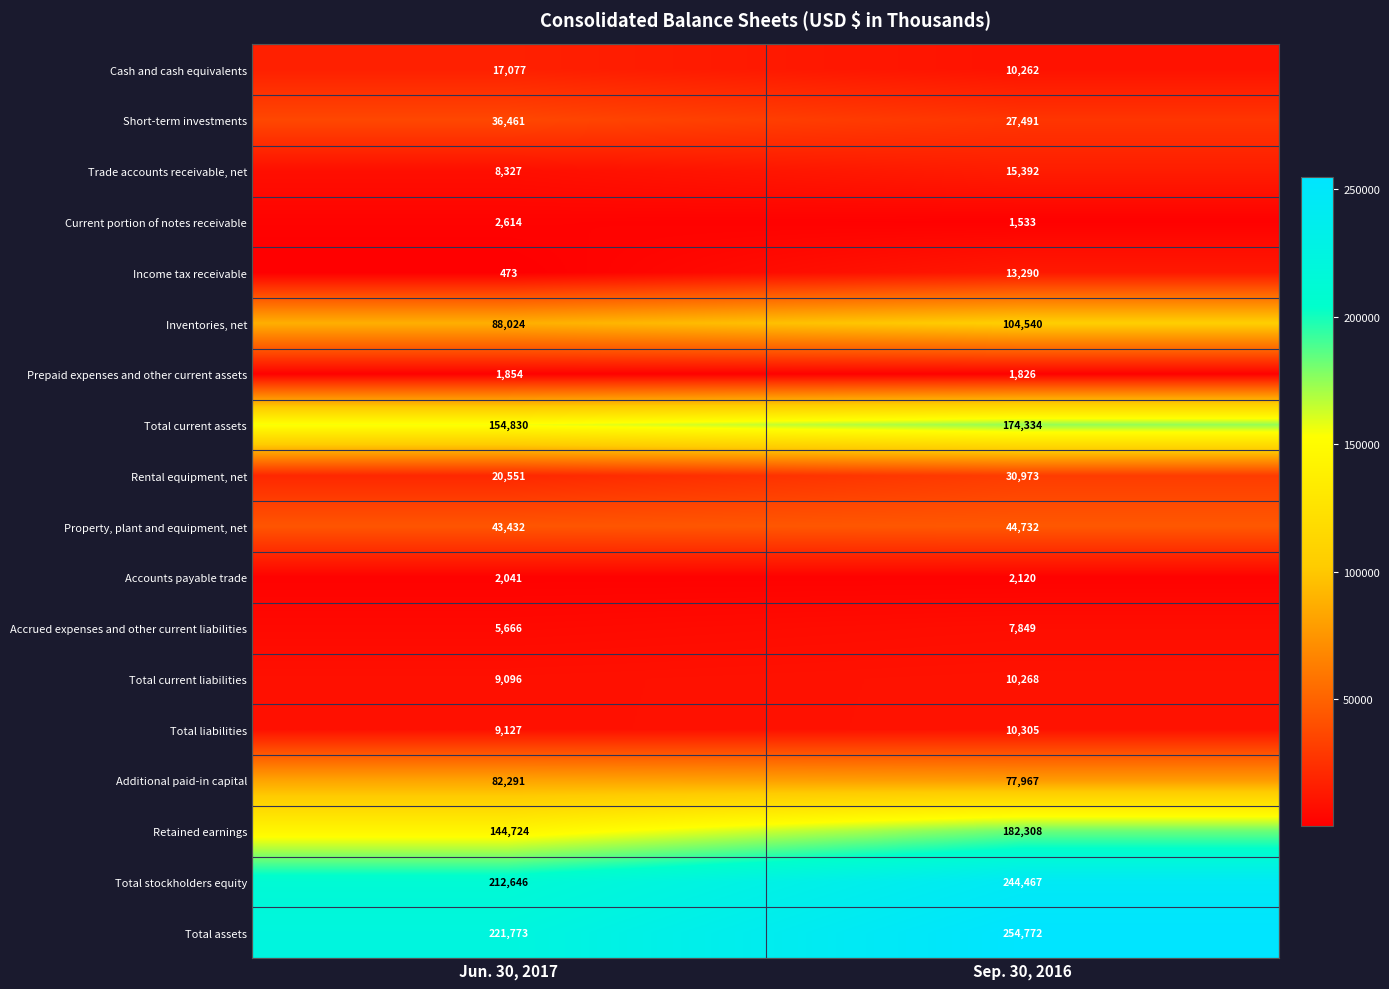

At which category is the sum across all series the highest?

Sep. 30, 2016